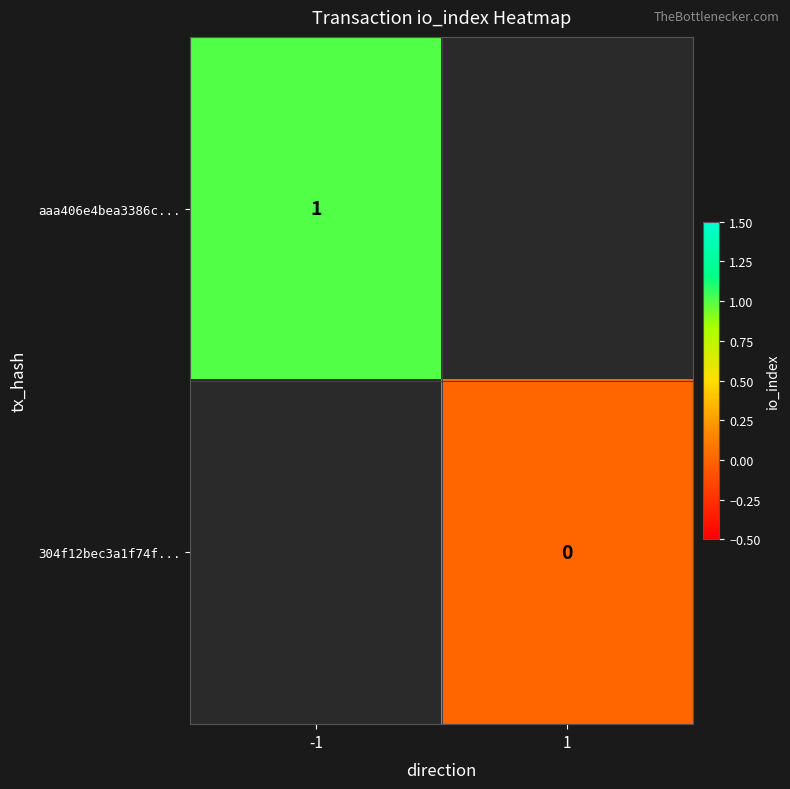

True or false: aaa406e4bea3386c... has a value of 1 at -1.

True